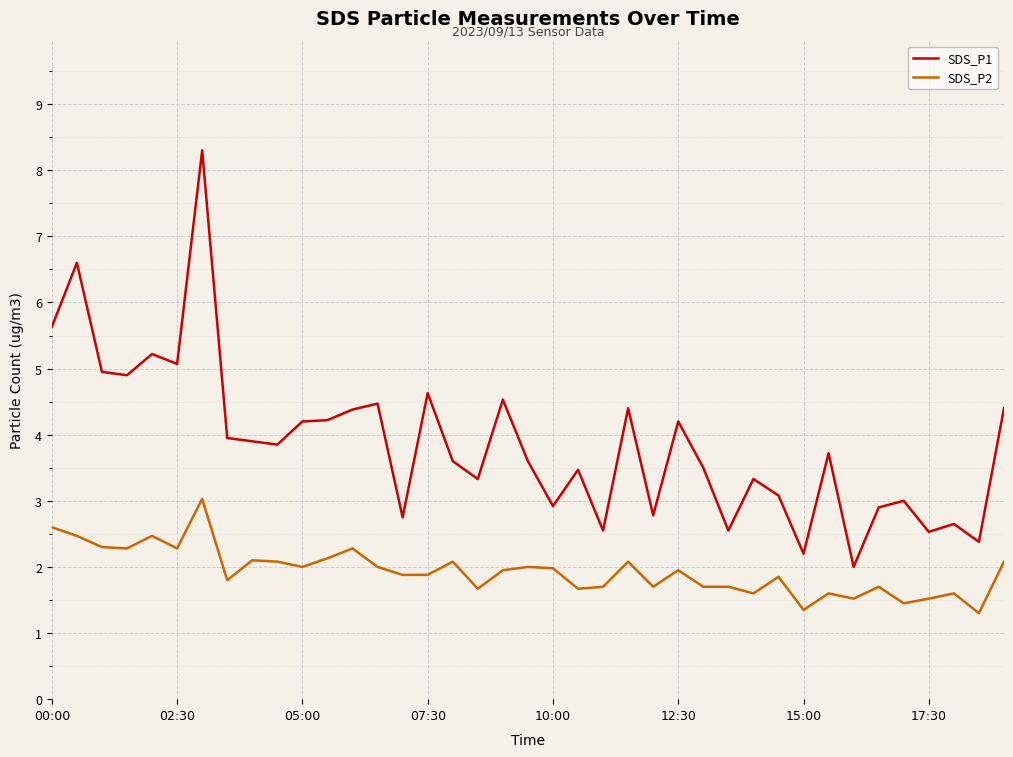

In SDS_P1, how many points are higher than both neighbors (excluding endpoints)?

13